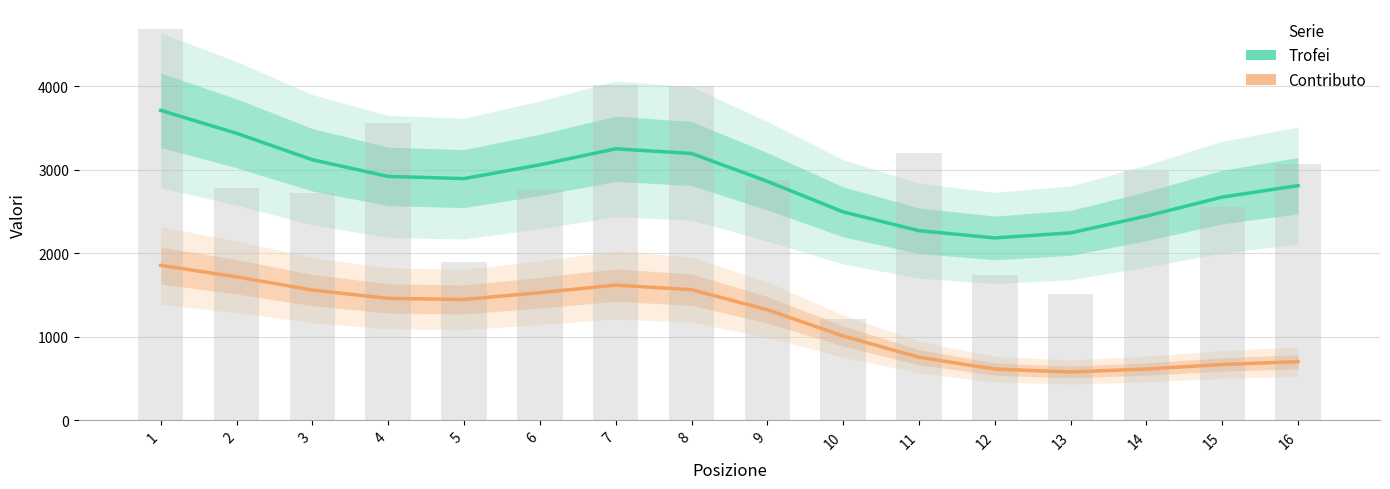

What is the greatest value displayed?

3711.7